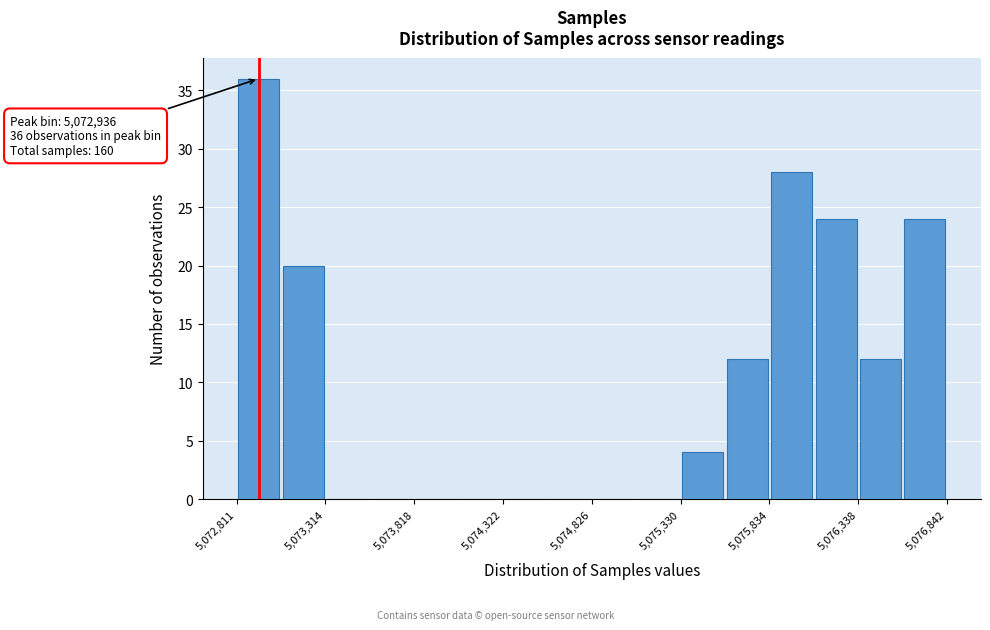

Read against the x-axis, roughly where is the centre of the tallest bar?

5072900